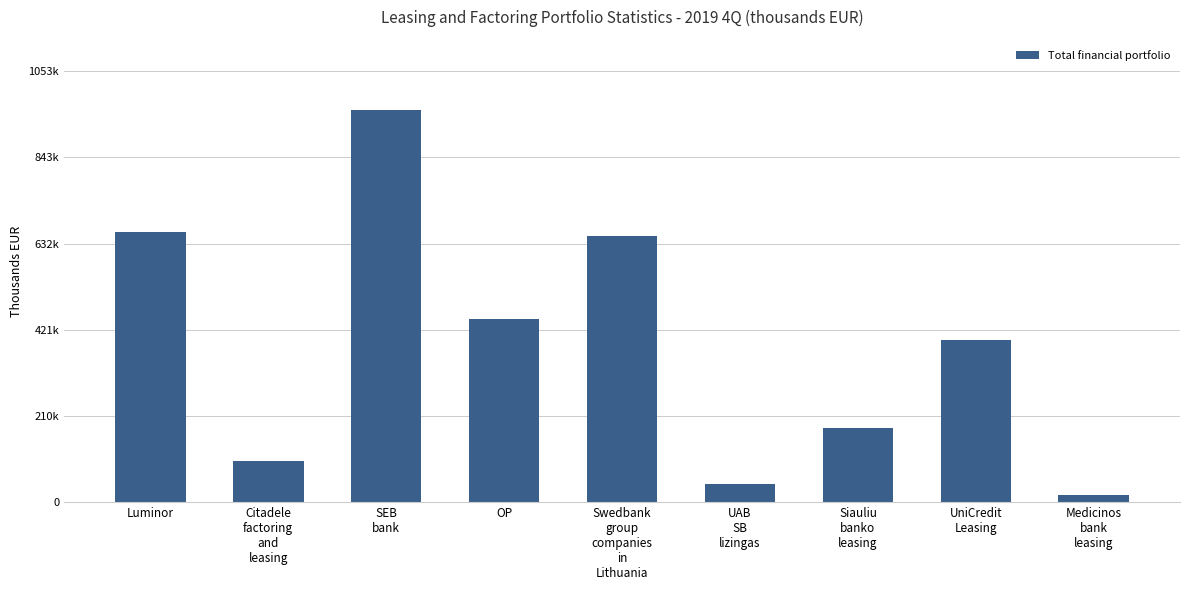

What is the greatest value displayed?

958002